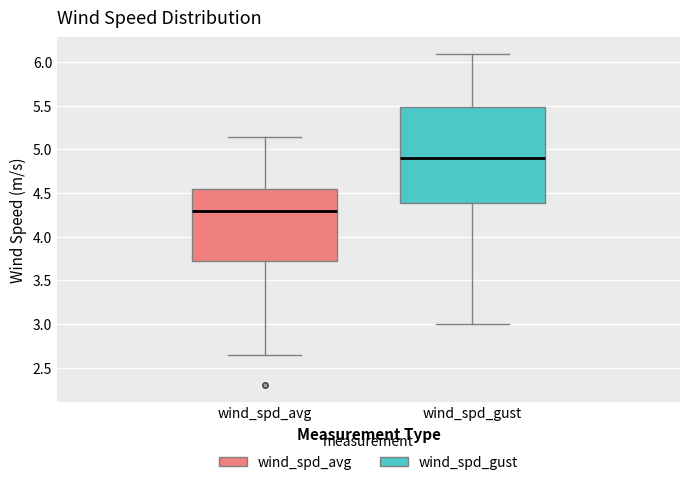

Which box has the lowest median line?

wind_spd_avg